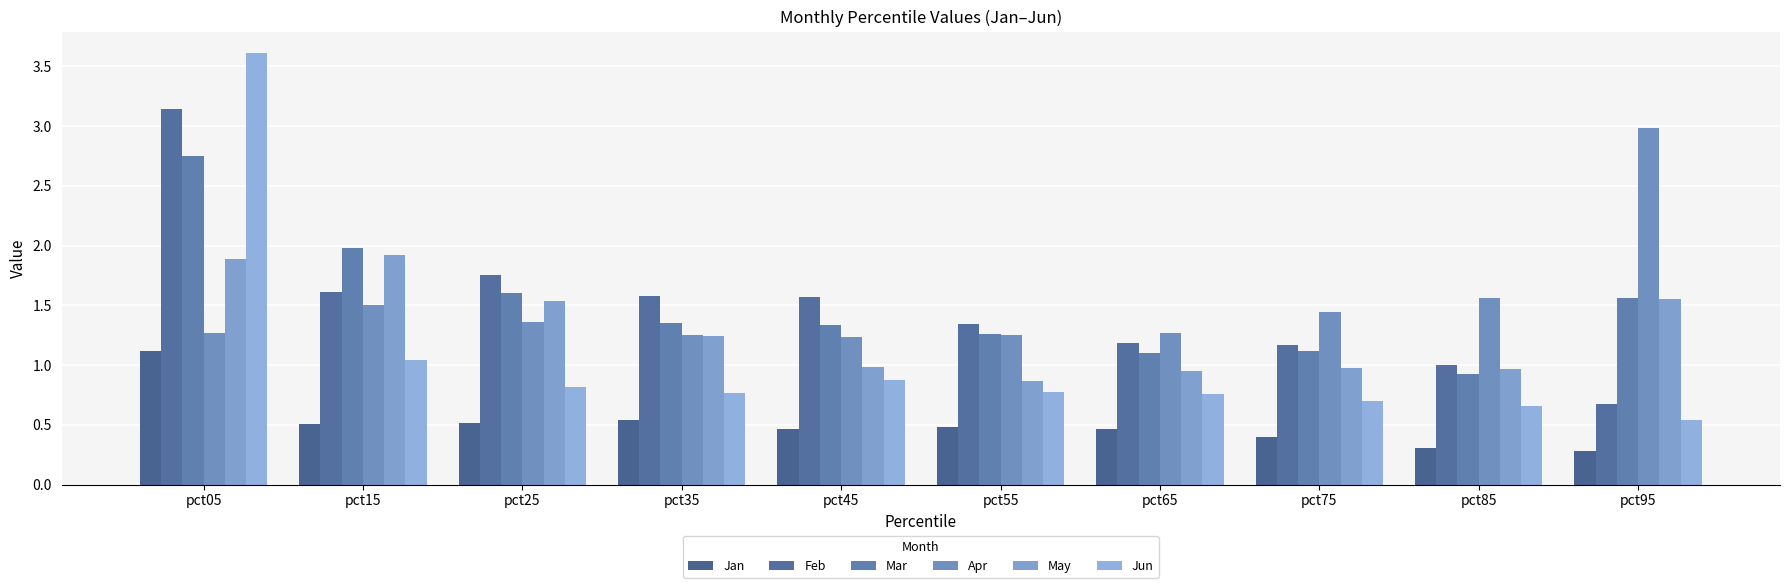

What are all the series names shown in the legend?

Jan, Feb, Mar, Apr, May, Jun